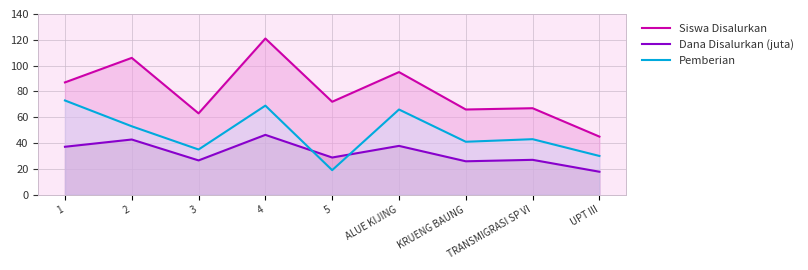

What is the value of the Siswa Disalurkan point at the 5th from the left?

72.0